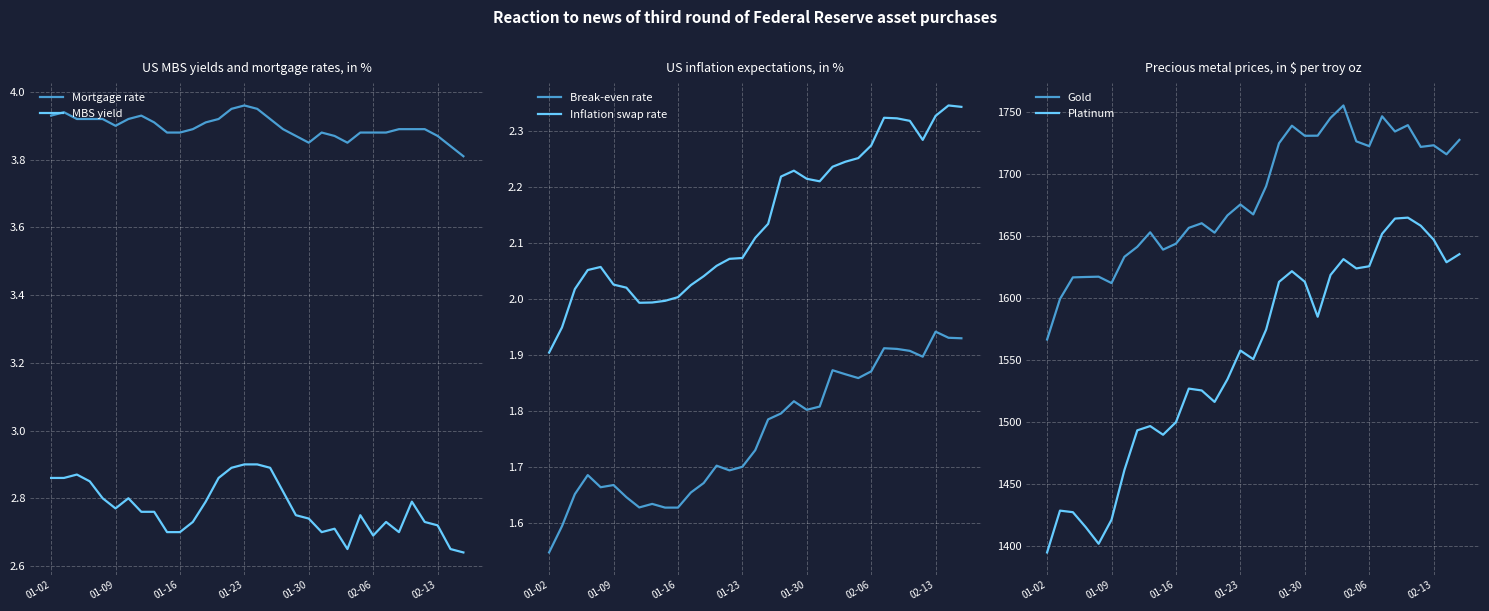

True or false: Mortgage rate and MBS yield cross at least once.

False